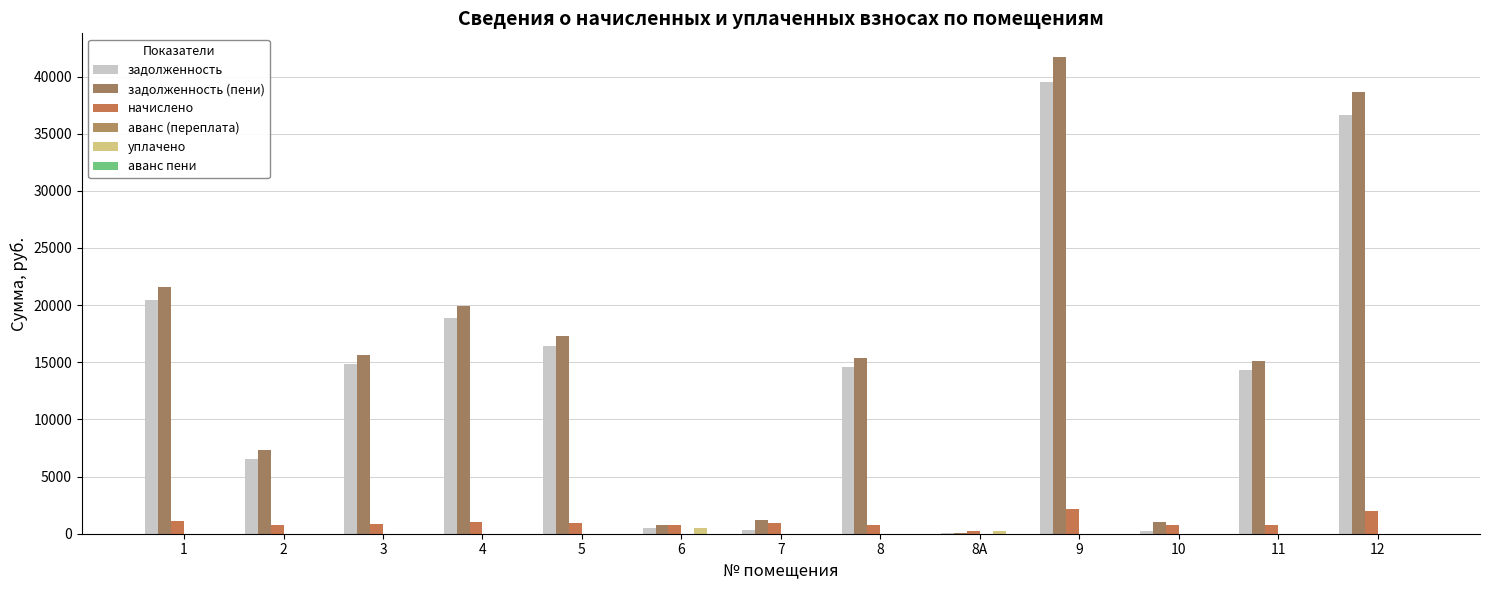

Which series has the widest spread of values?

задолженность (пени)